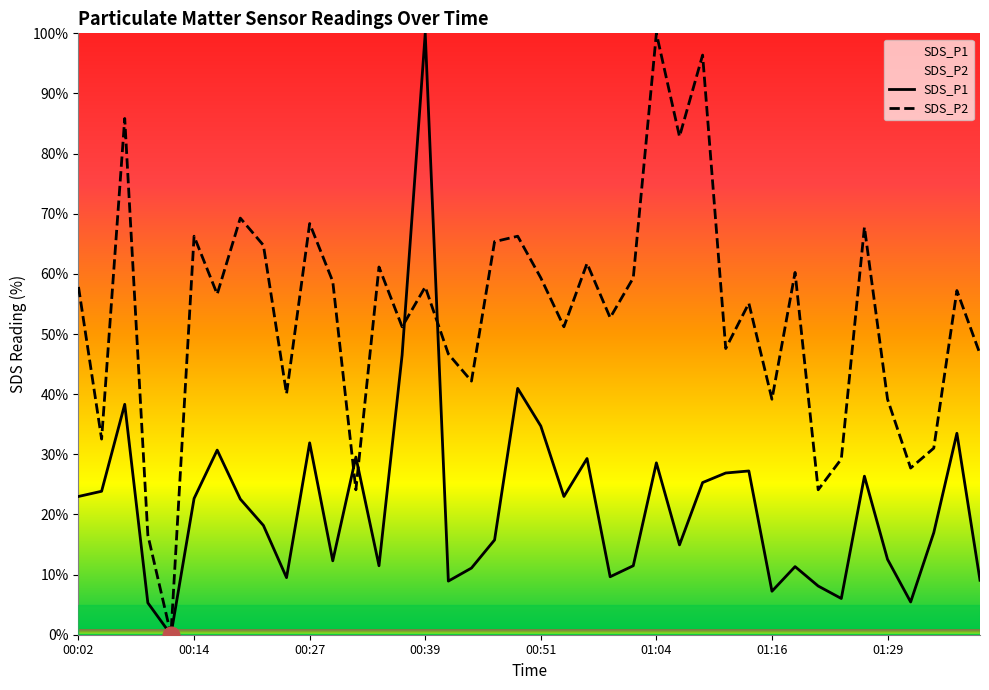

Where is SDS_P2 nearest to the value 50?

00:37